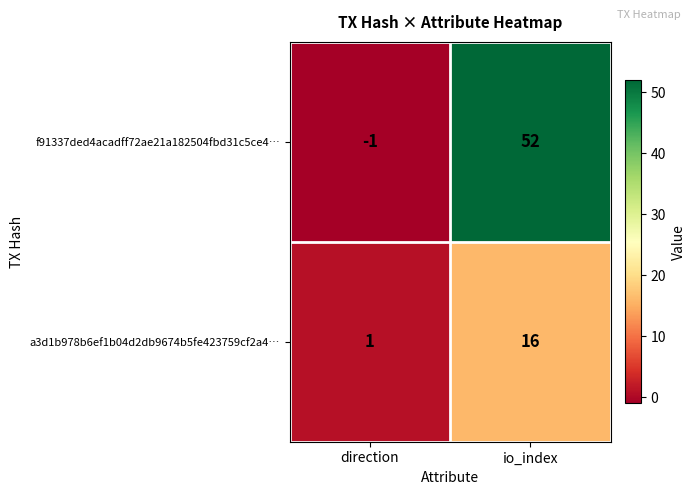

The value of a3d1b978b6ef1b04d2db9674b5fe423759cf2a4… at direction is 1. True or false?

True